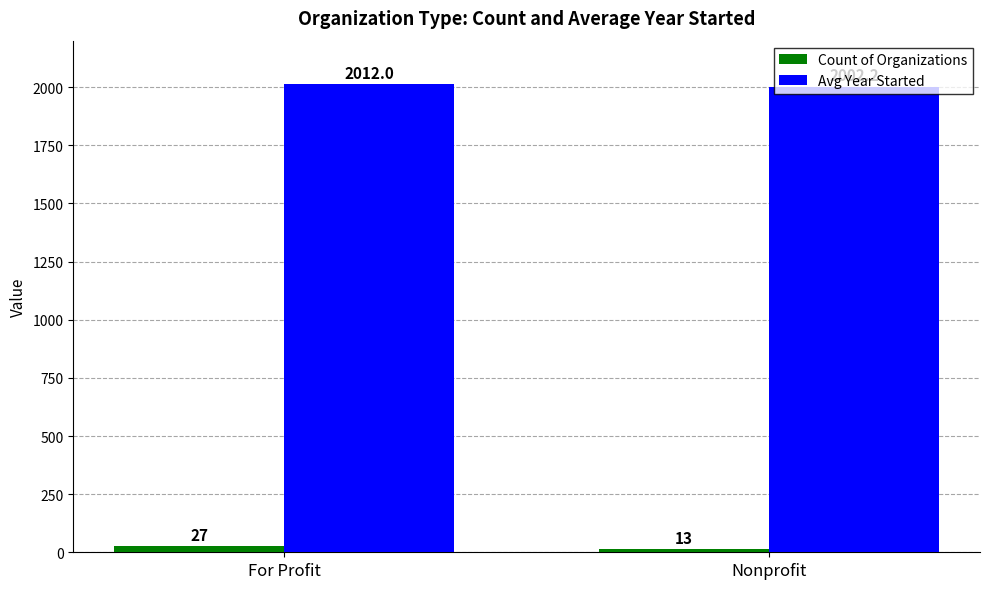

Which series changed the most between For Profit and Nonprofit?

Count of Organizations